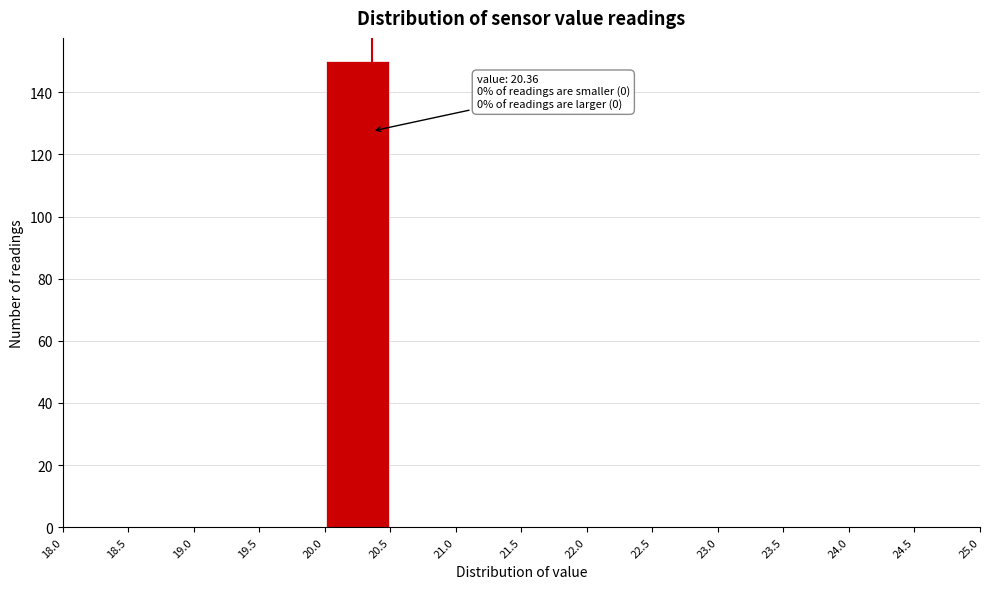

Which range on the x-axis has the tallest bar?

20.0 to 20.5